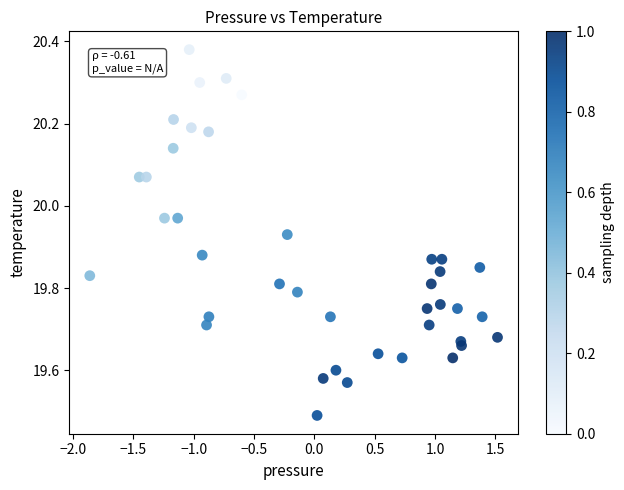

What is the range of X values (max minus min)?

3.4